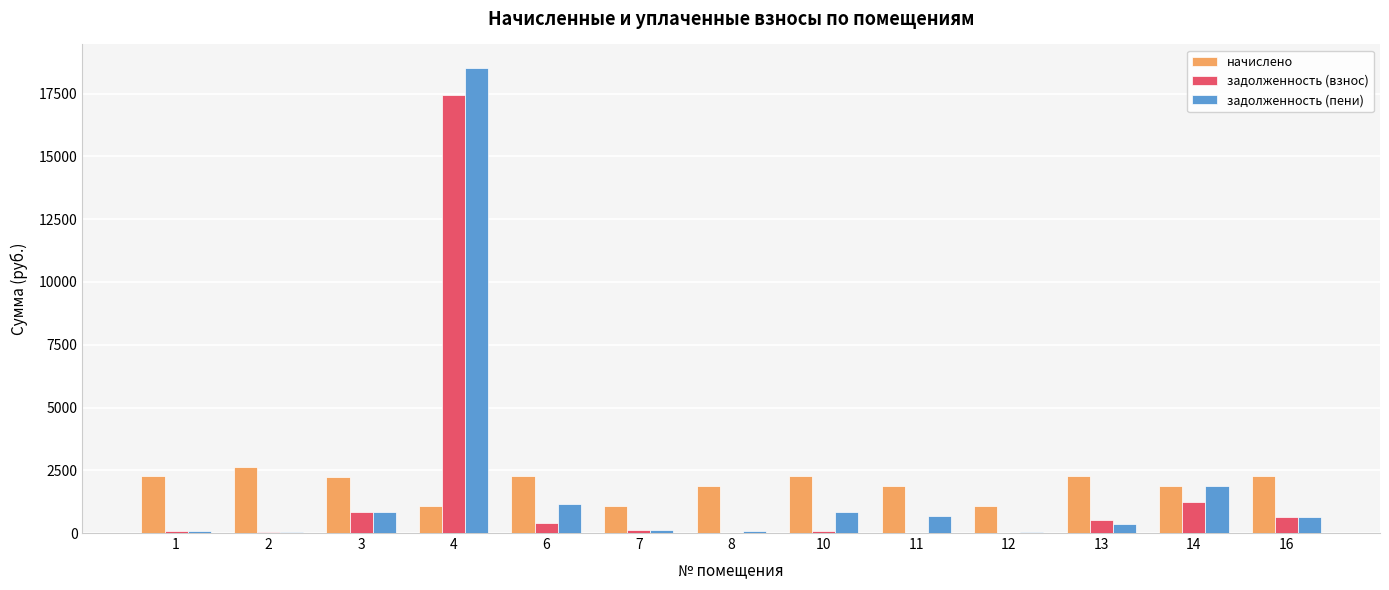

Is the value of задолженность (взнос) at 2 greater than the value of начислено at 16?

No